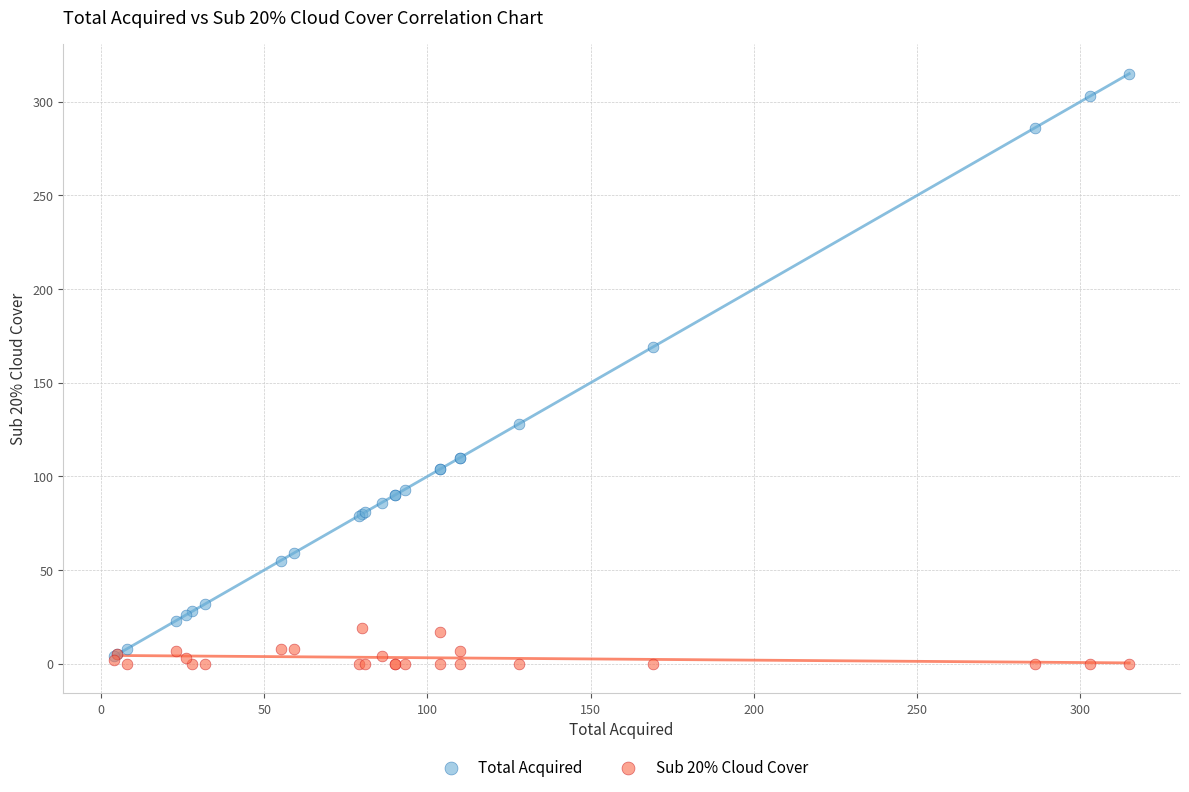

In the Total Acquired series, what Y value is closest to 159?

169